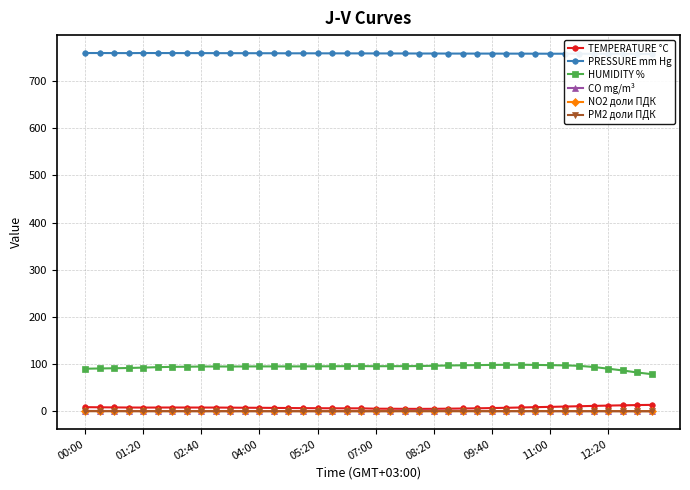

True or false: CO mg/m³ has more than 1 interior local peaks.

True